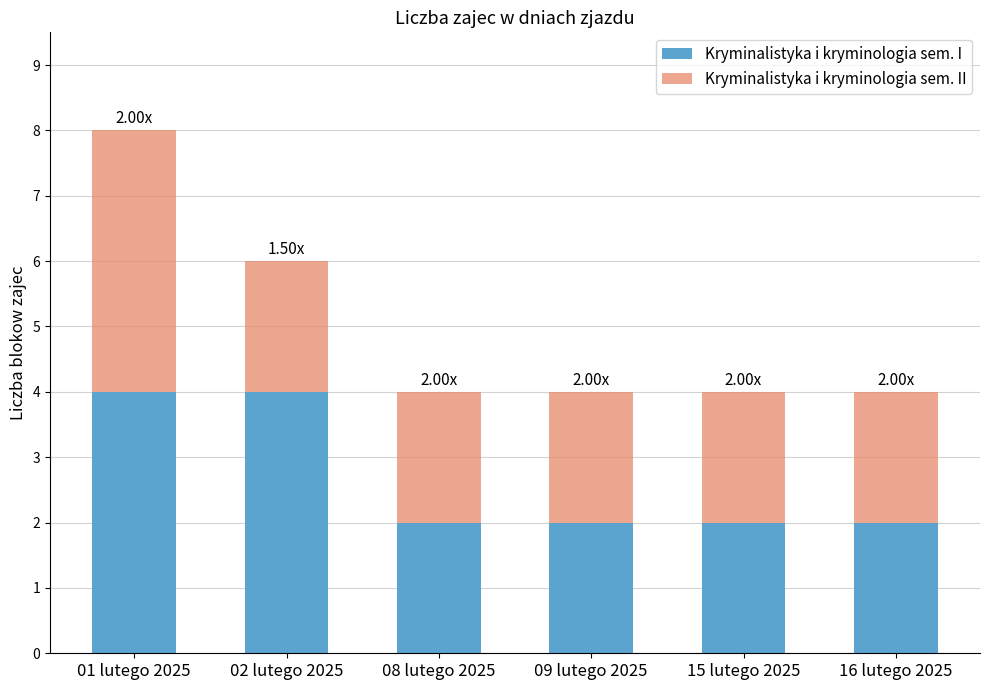

What is the total value across all series at 08 lutego 2025?

4